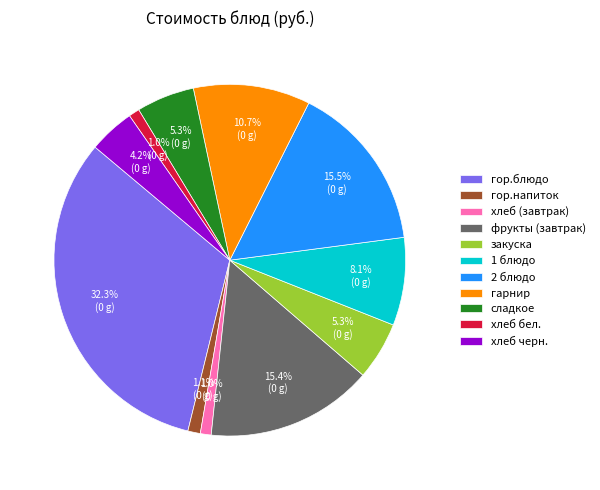

How many slices are in this pie chart?

11